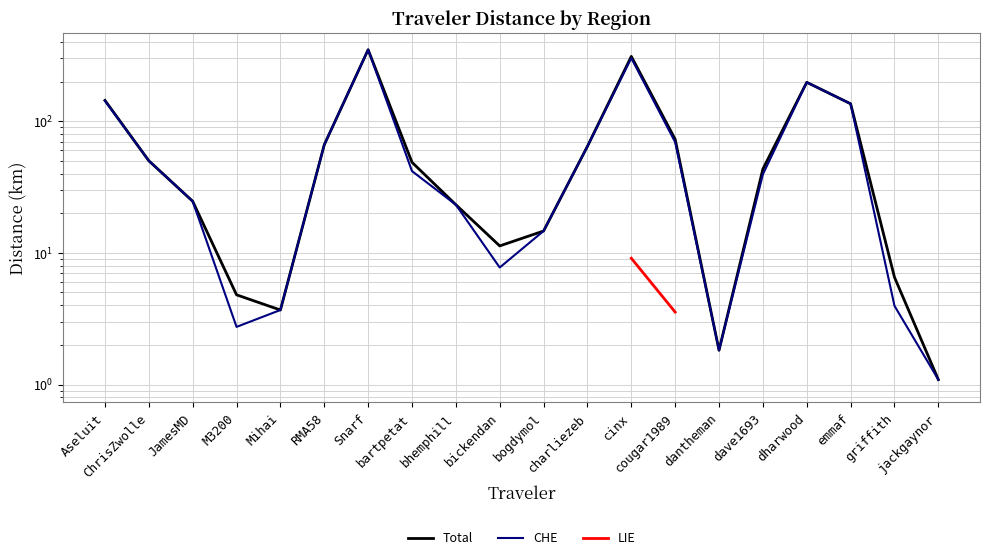

What position from the left is bogdymol?

11